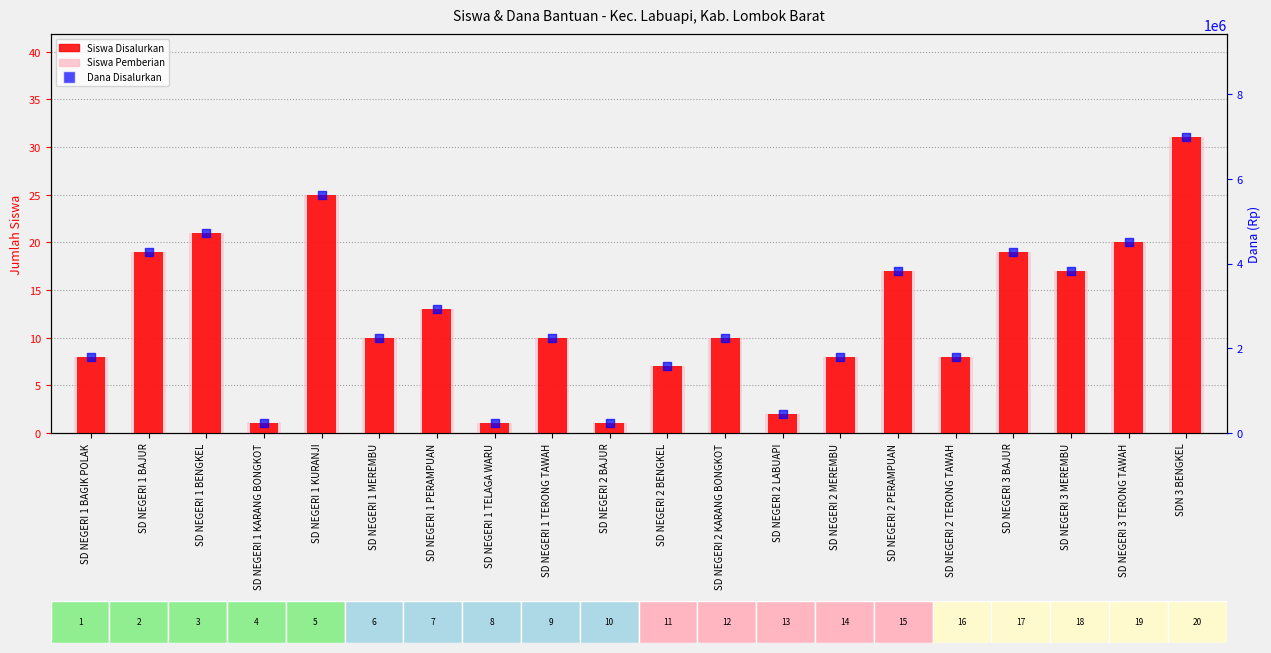

Which series contains the highest Y value?

Dana Disalurkan